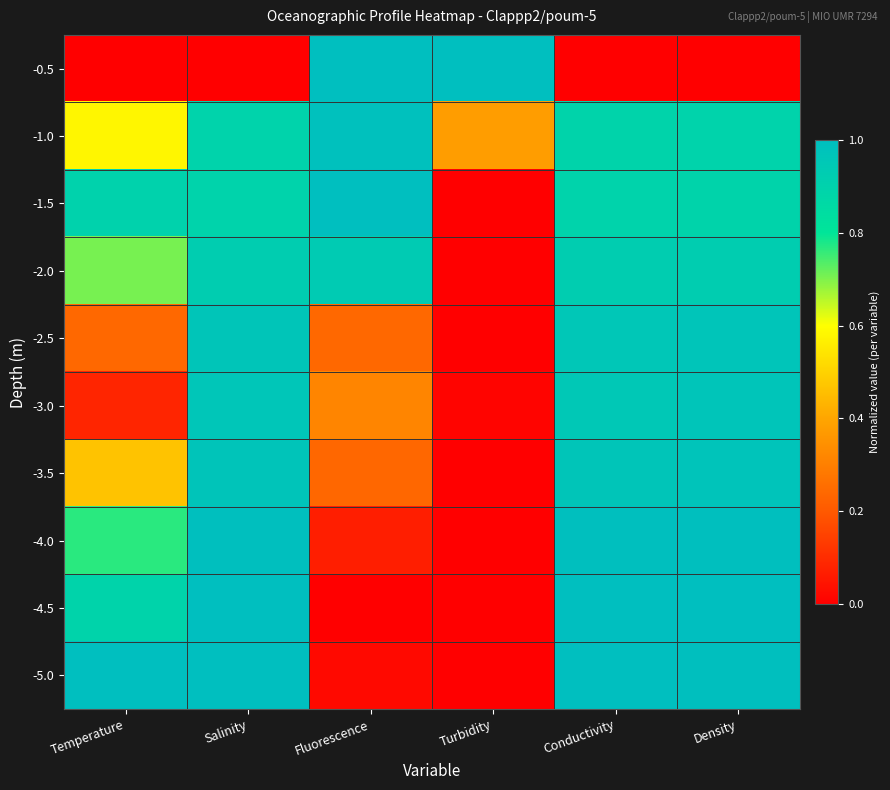

Reading right to left, transcribe all the data shown in this chart.

-0.5: Density=0.0	Conductivity=0.0	Turbidity=1.0	Fluorescence=1.0	Salinity=0.0	Temperature=0.0
-1.0: Density=0.9	Conductivity=0.9	Turbidity=0.4	Fluorescence=1.0	Salinity=0.9	Temperature=0.6
-1.5: Density=0.9	Conductivity=0.9	Turbidity=0.0	Fluorescence=1.0	Salinity=0.9	Temperature=0.9
-2.0: Density=0.9	Conductivity=0.9	Turbidity=0.0	Fluorescence=0.9	Salinity=0.9	Temperature=0.7
-2.5: Density=1.0	Conductivity=1.0	Turbidity=0.0	Fluorescence=0.2	Salinity=1.0	Temperature=0.2
-3.0: Density=1.0	Conductivity=1.0	Turbidity=0.0	Fluorescence=0.3	Salinity=1.0	Temperature=0.1
-3.5: Density=1.0	Conductivity=1.0	Turbidity=0.0	Fluorescence=0.2	Salinity=1.0	Temperature=0.5
-4.0: Density=1.0	Conductivity=1.0	Turbidity=0.0	Fluorescence=0.1	Salinity=1.0	Temperature=0.8
-4.5: Density=1.0	Conductivity=1.0	Turbidity=0.0	Fluorescence=0.0	Salinity=1.0	Temperature=0.9
-5.0: Density=1.0	Conductivity=1.0	Turbidity=0.0	Fluorescence=0.0	Salinity=1.0	Temperature=1.0